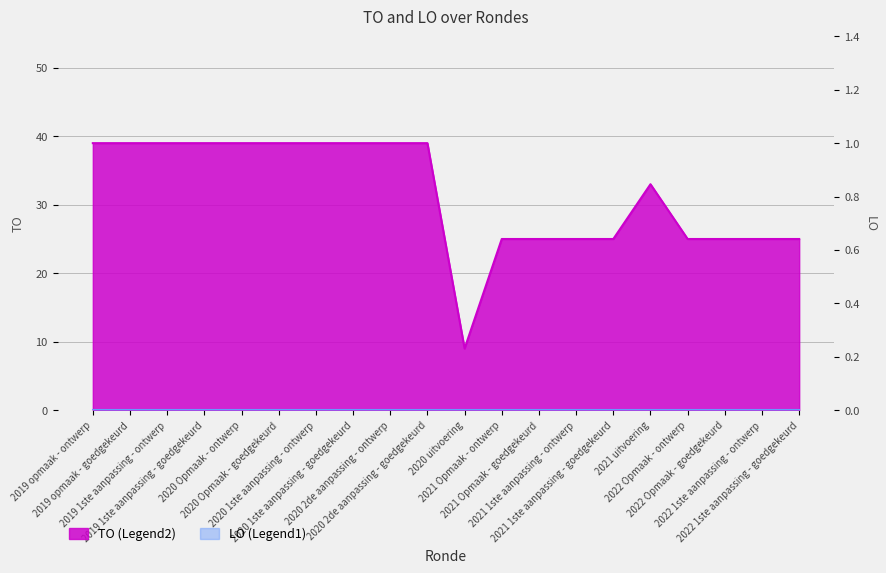

Reading left to right, extract all data points from this chart.

39	39	39	39	39	39	39	39	39	39	9	25	25	25	25	33	25	25	25	25